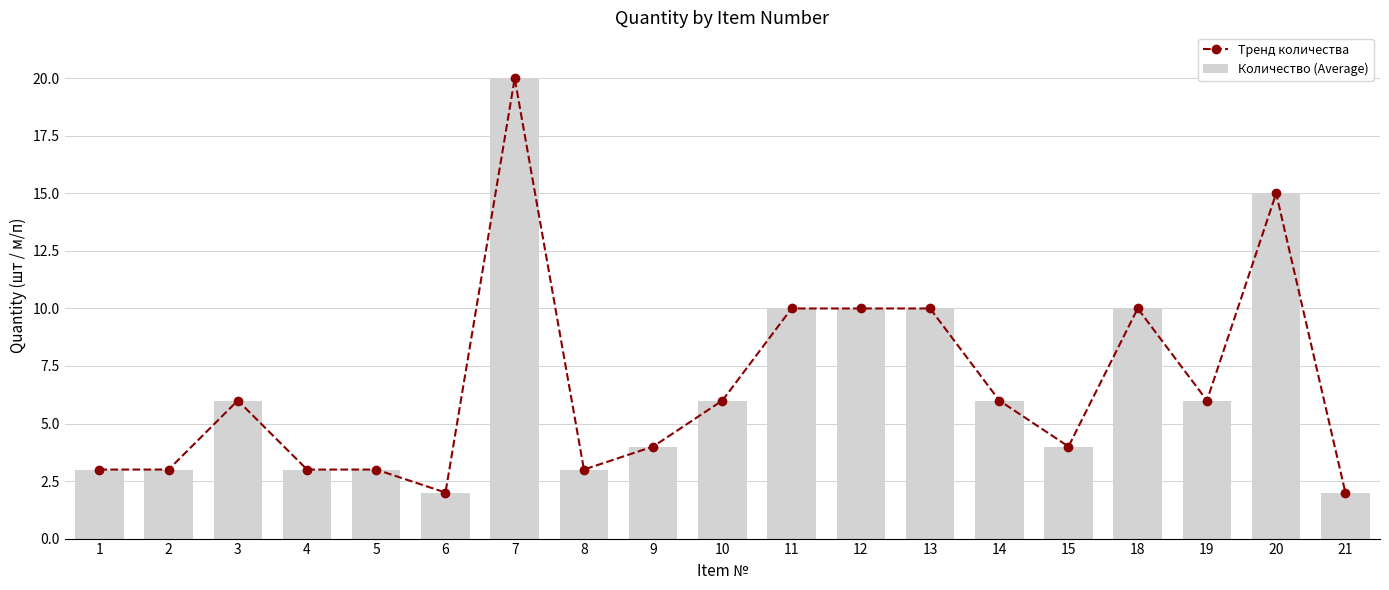

Which category has the highest value in the Тренд количества series?

7